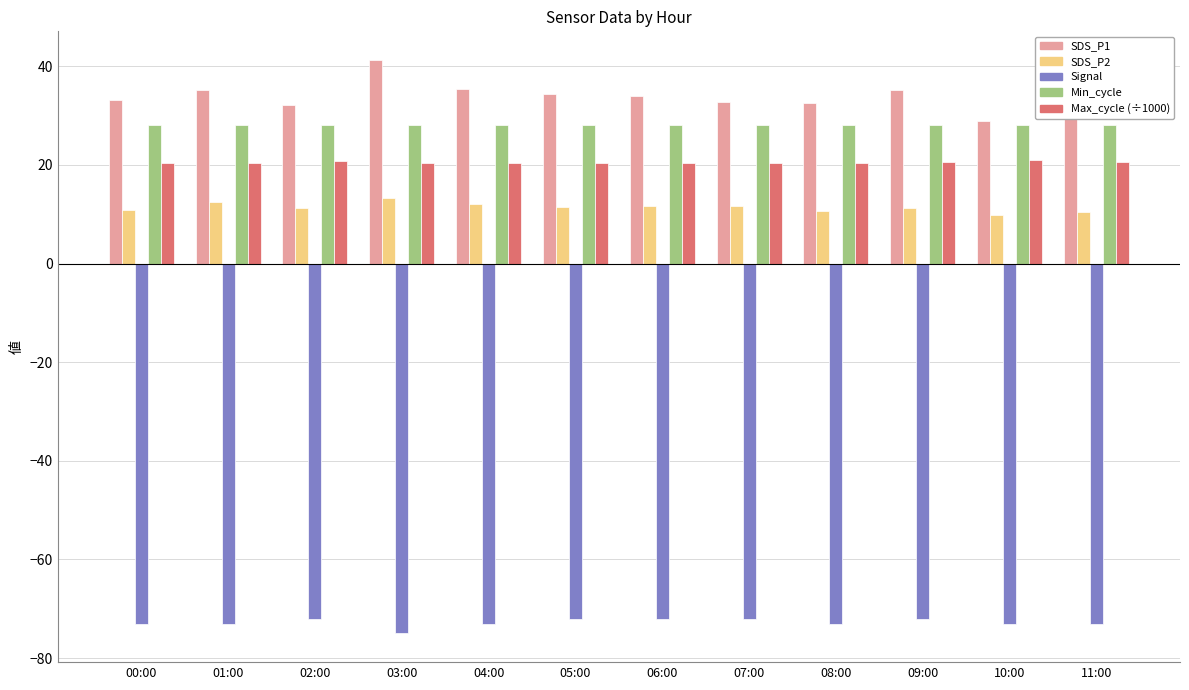

What is the smallest value displayed?

-75.0